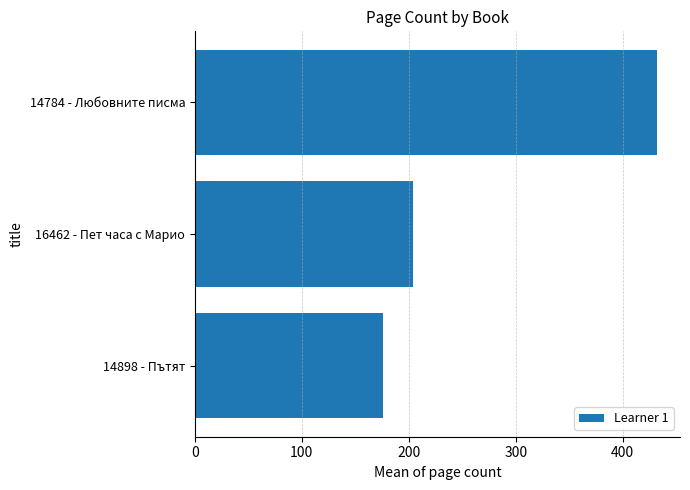

Is it true that the value at 16462 - Пет часа с Марио is 101?

False